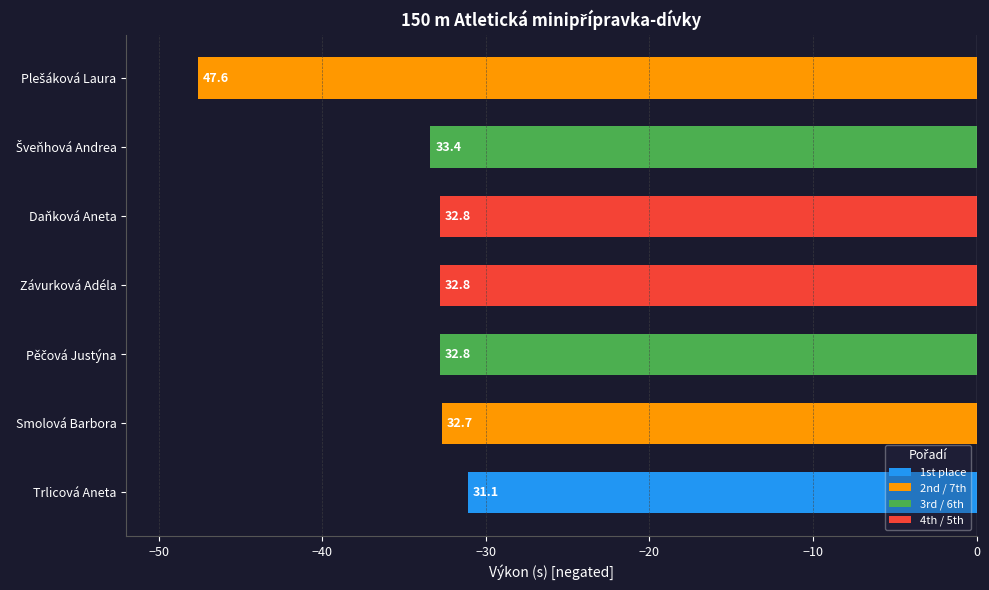

Are the bars horizontal?

Yes